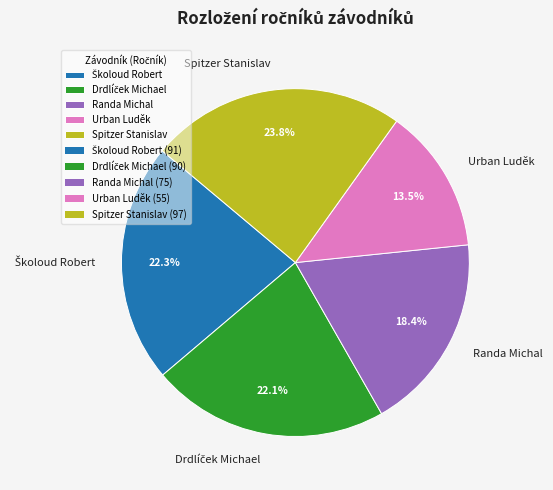

Is there a majority slice in this chart?

No